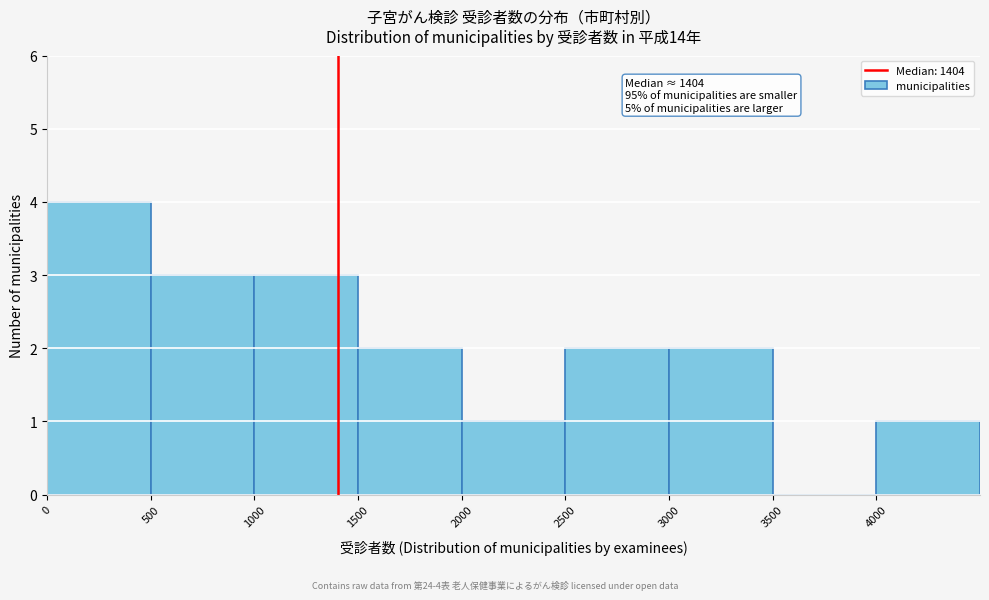

Which range on the x-axis has the tallest bar?

0 to 500